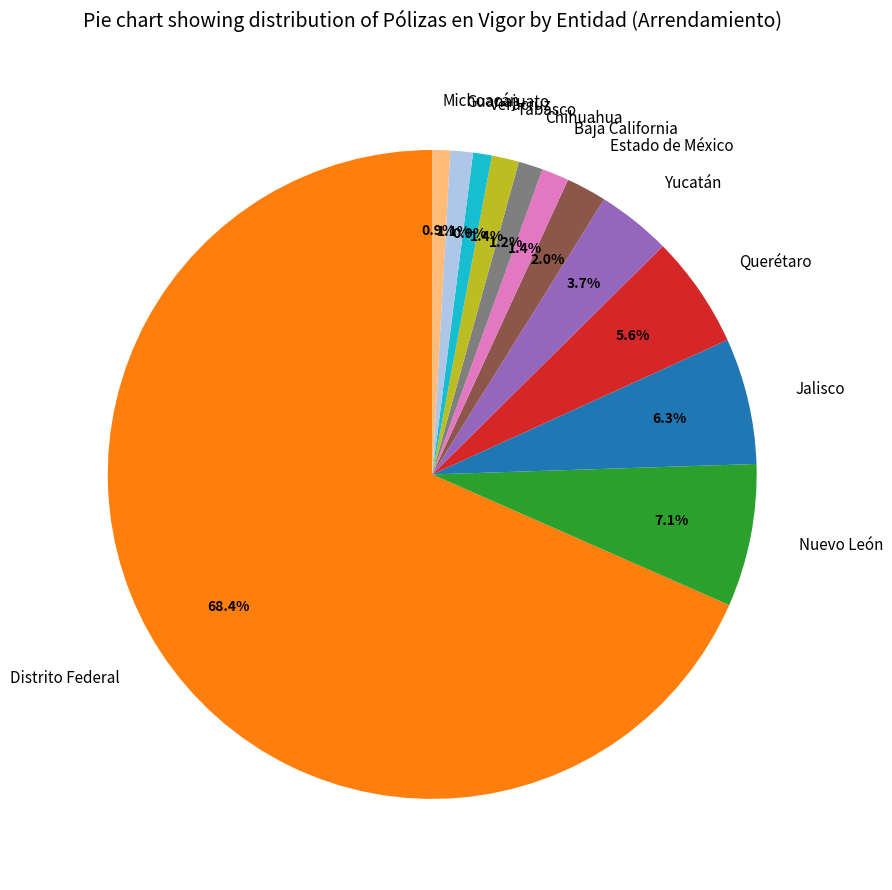

Combined, what portion of the pie is Estado de México and Tabasco?

3.4%